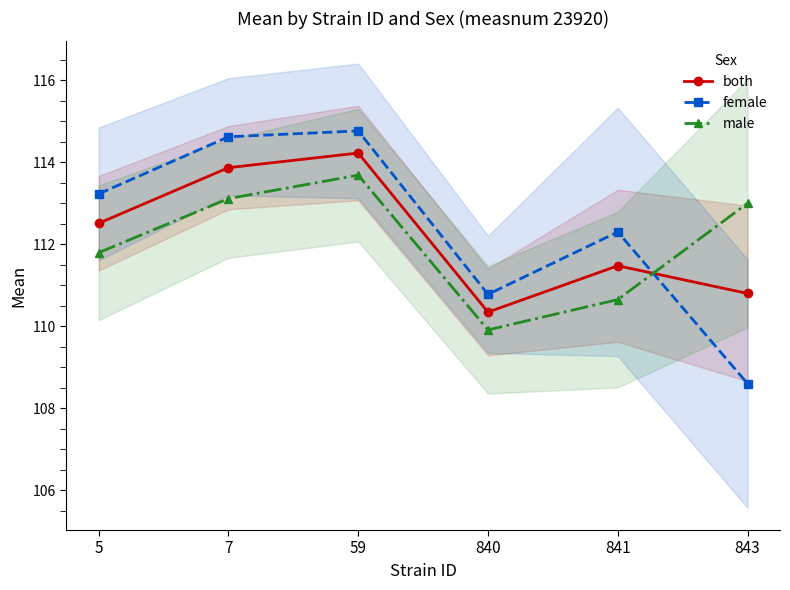

Reading right to left, what are all the values shown in this chart?

both: 110.8	111.5	110.3	114.2	113.9	112.5
female: 108.6	112.3	110.8	114.8	114.6	113.2
male: 113.0	110.7	109.9	113.7	113.1	111.8